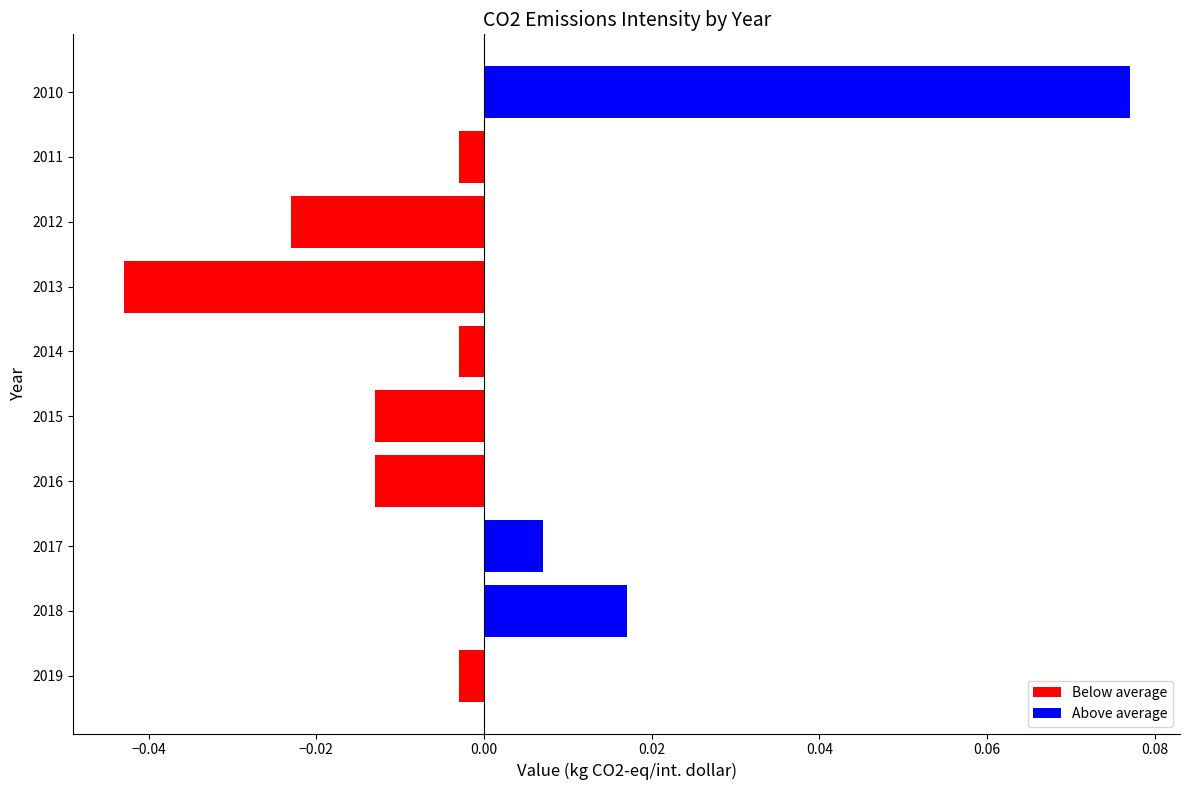

Which category has the lowest value across all series?

2013